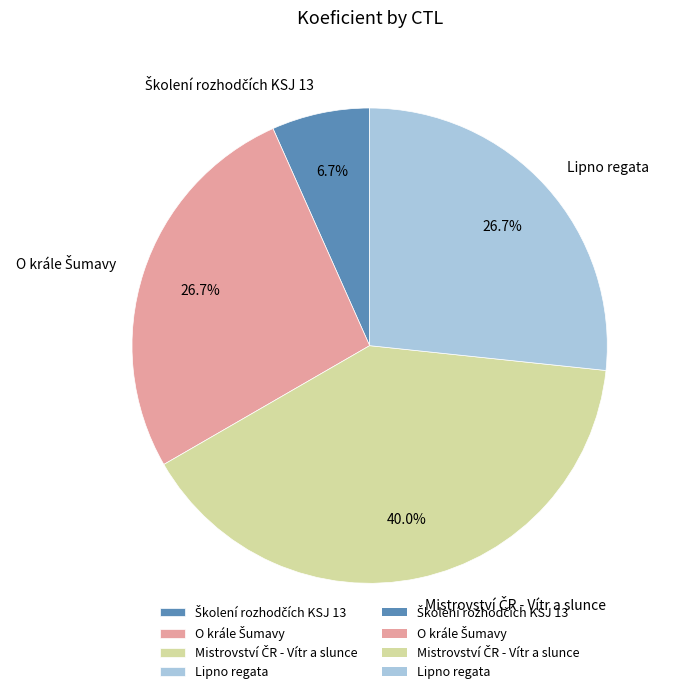

Is there any slice that represents more than half of the pie?

No